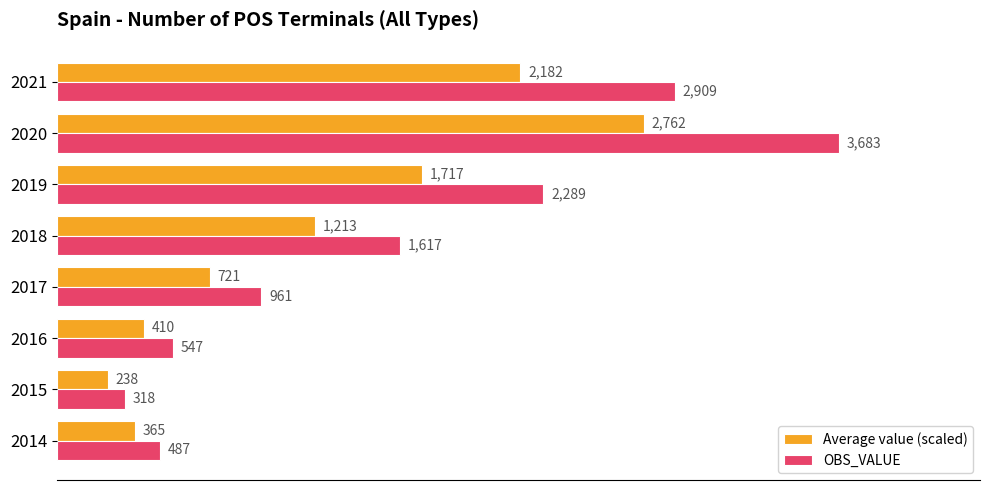

Is the value of Average value (scaled) at 2018 greater than the value of OBS_VALUE at 2014?

Yes